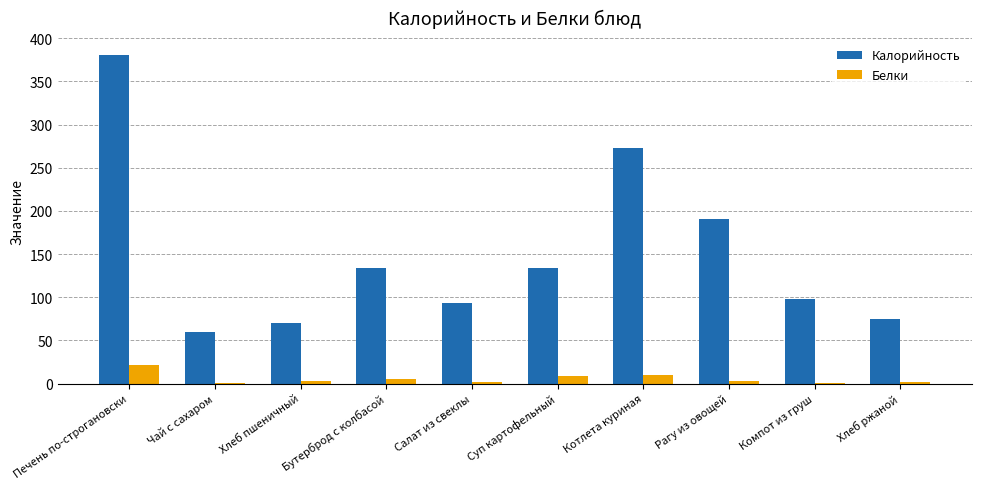

What is the sum of all Белки values?

55.0